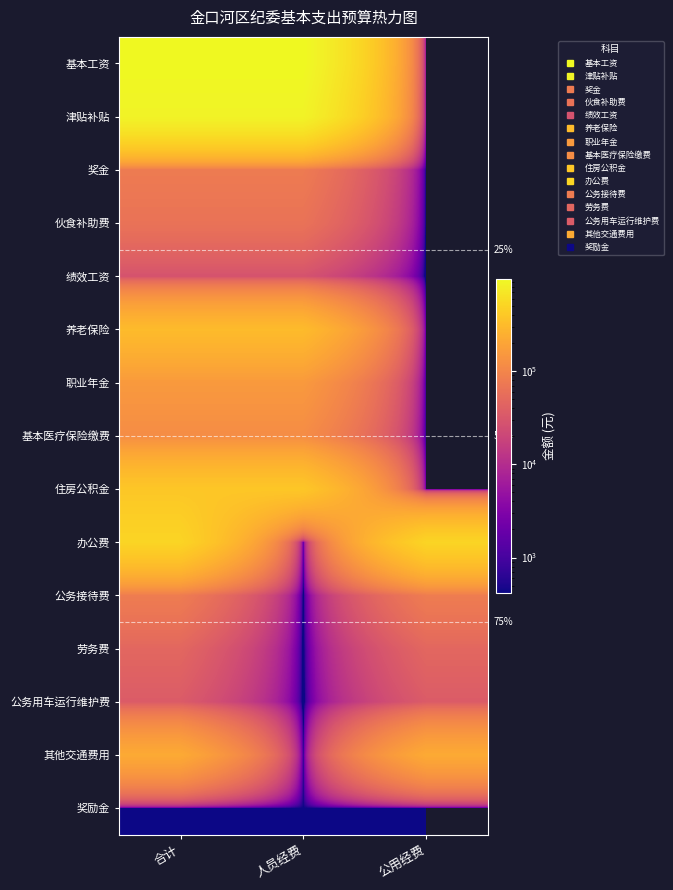

What is the spread (max minus min) of values at 公用经费?

503512